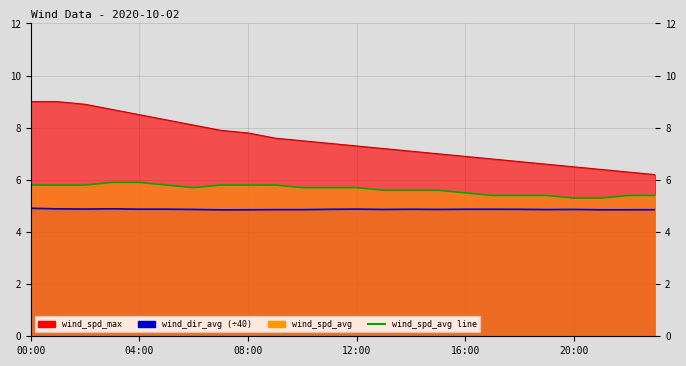

True or false: the data shows 2.5 at 23.

False